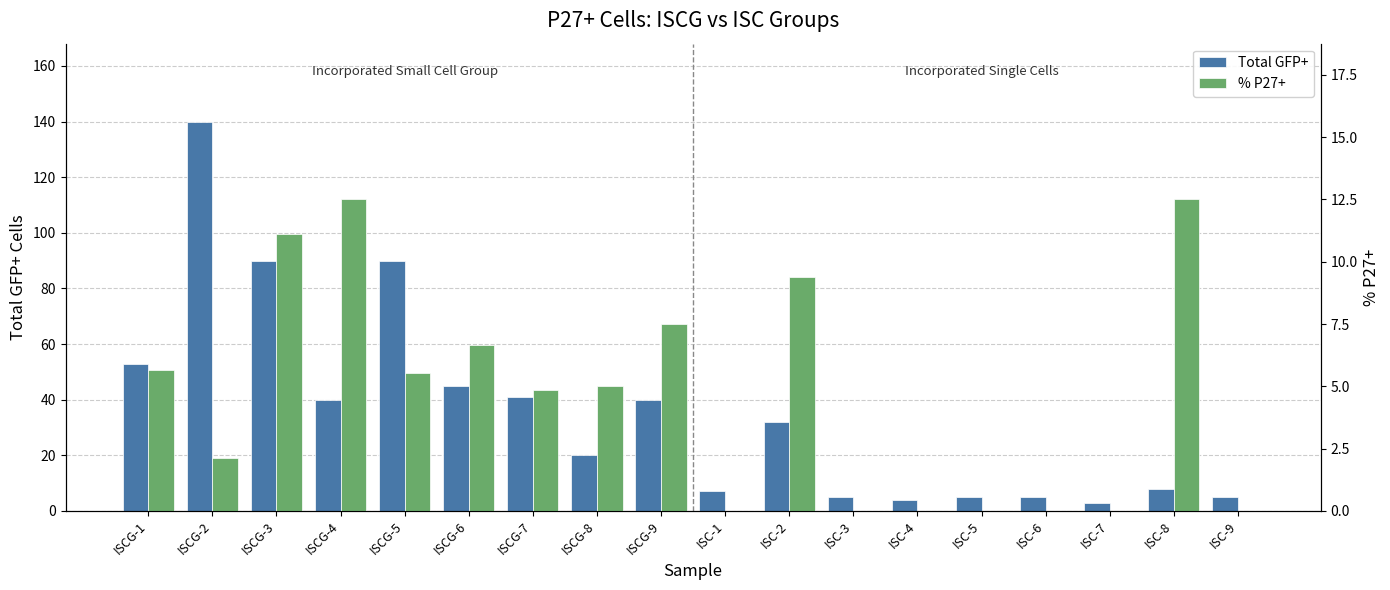

What are all the series names shown in the legend?

Total GFP+, % P27+